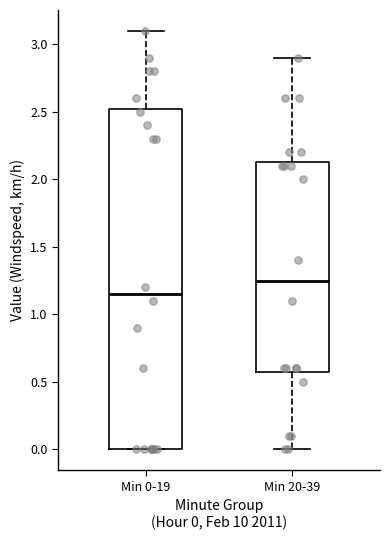

Which box's median line is the lowest?

Min 0-19